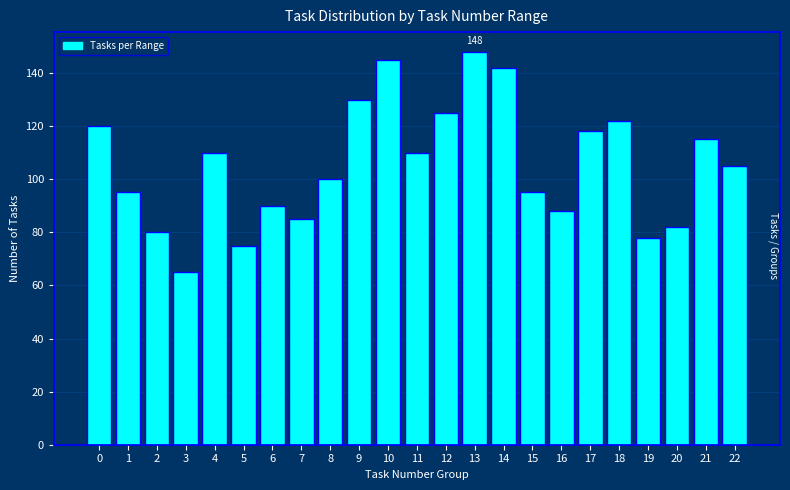

Reading left to right, transcribe all the data shown in this chart.

120	95	80	65	110	75	90	85	100	130	145	110	125	148	142	95	88	118	122	78	82	115	105